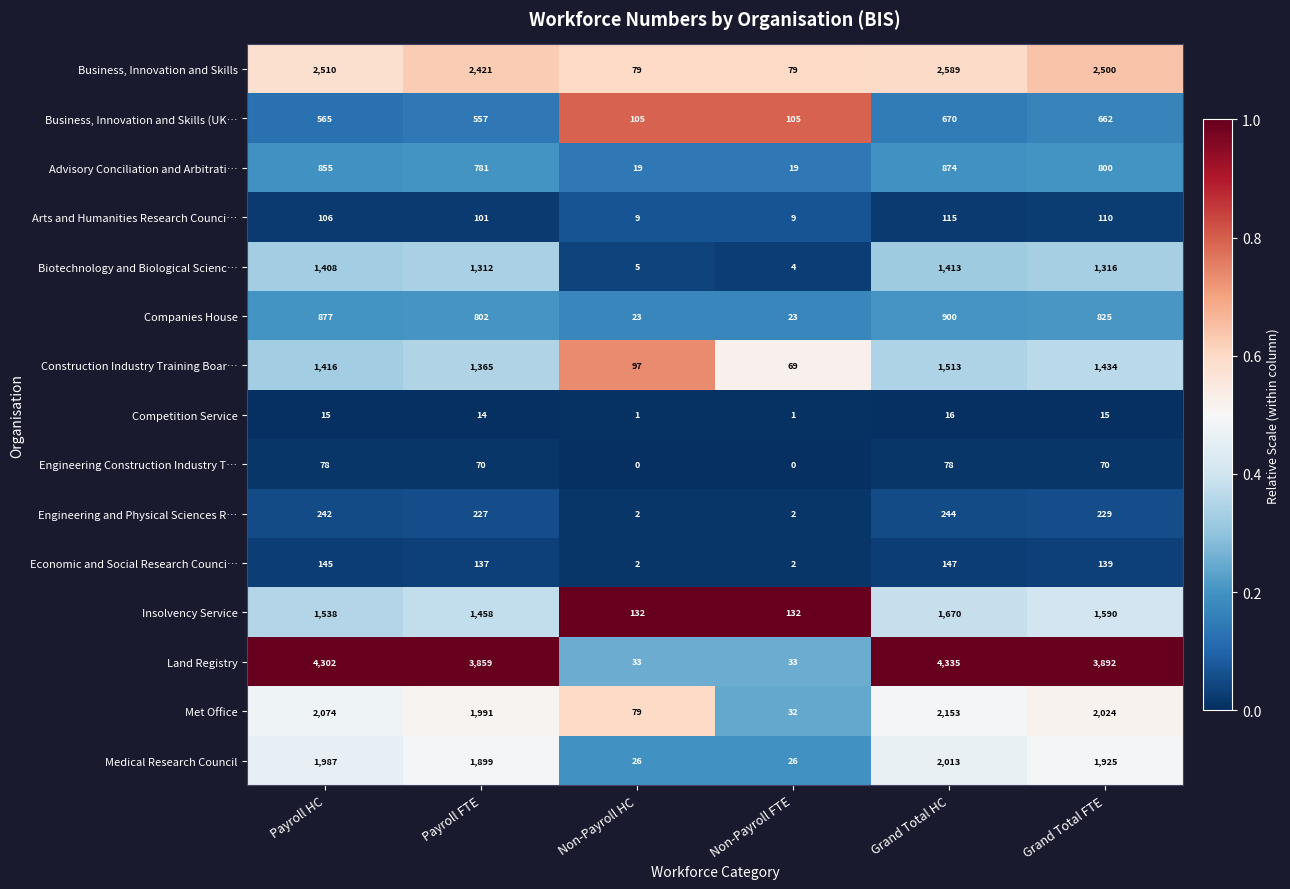

How many data points does each series have?

6